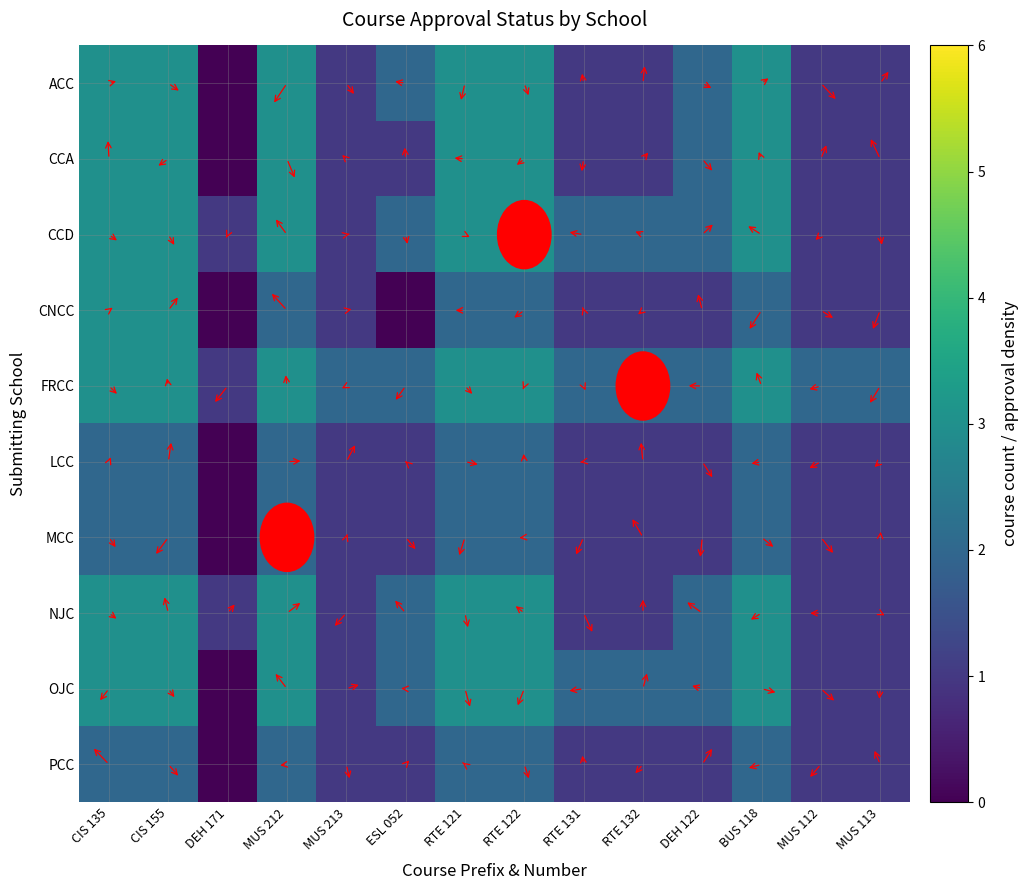

What is the greatest value displayed?

3